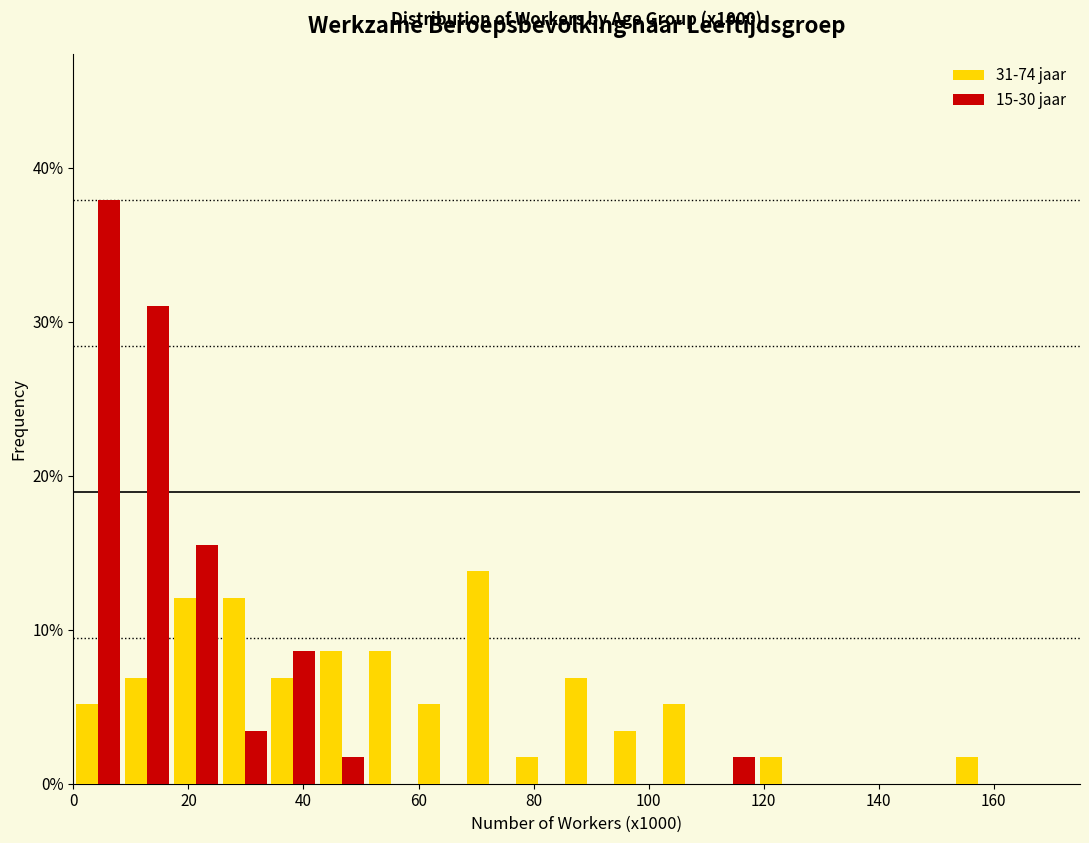

In the 15-30 jaar series, which range on the x-axis has the tallest bar?

0.0 to 8.5